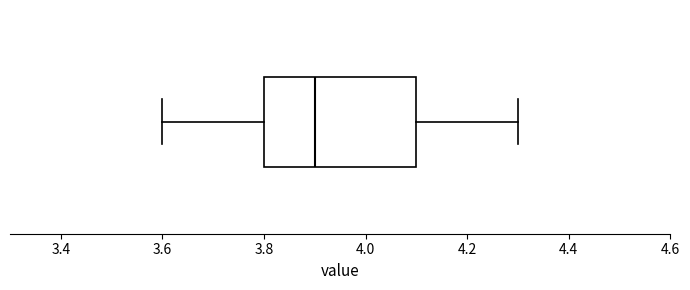

Transcribe this box plot: give where the median line is, the range the box spans, and where the two whiskers end, as read against the x-axis. The values are not printed on the chart, so give them approximately, as read against the axis.

median 3.9, box 3.8 to 4.1, whiskers 3.6 to 4.3